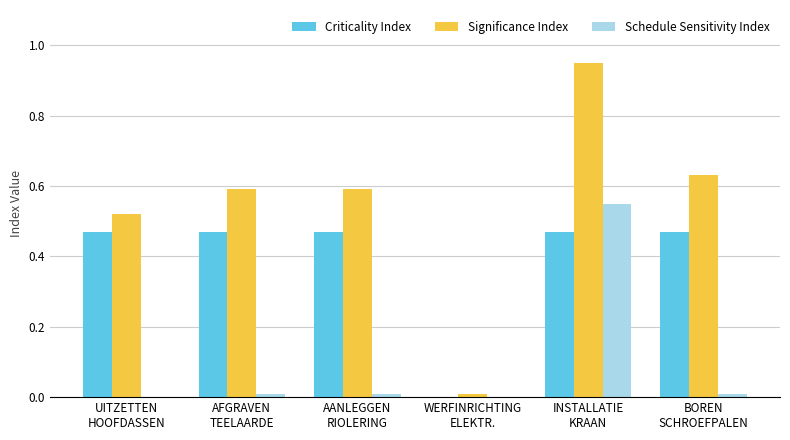

At which category is the sum across all series the highest?

INSTALLATIE
KRAAN